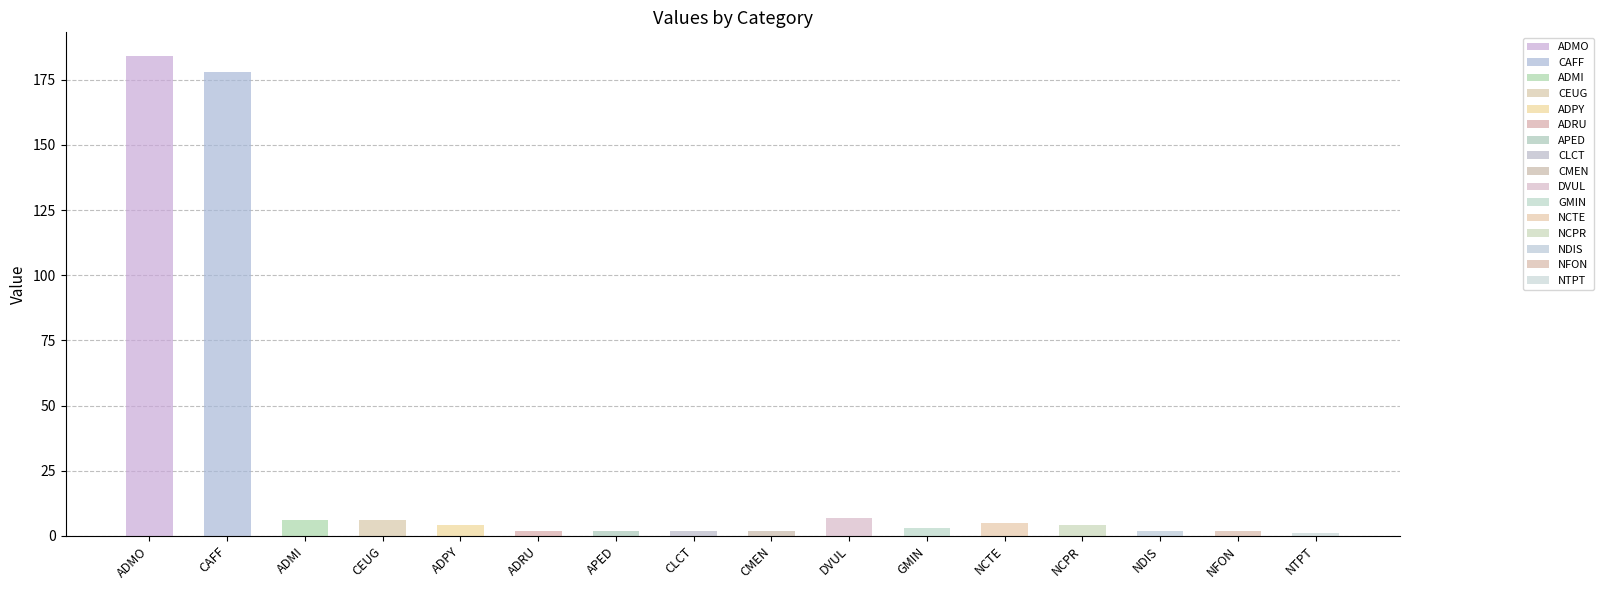

Where is the data nearest to the value 92?

DVUL